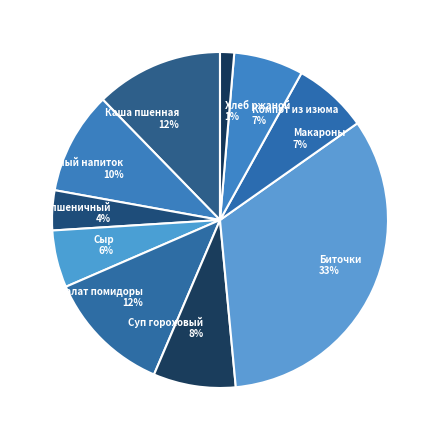

How many segments does this pie chart have?

10